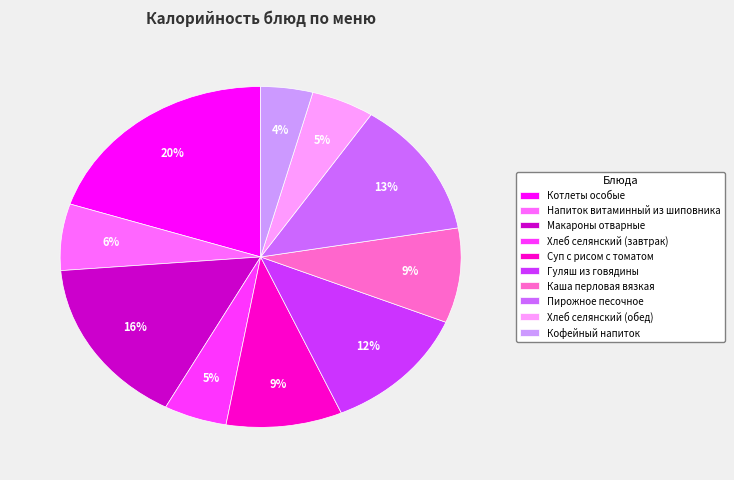

Which has a higher value, Макароны отварные or Котлеты особые?

Котлеты особые